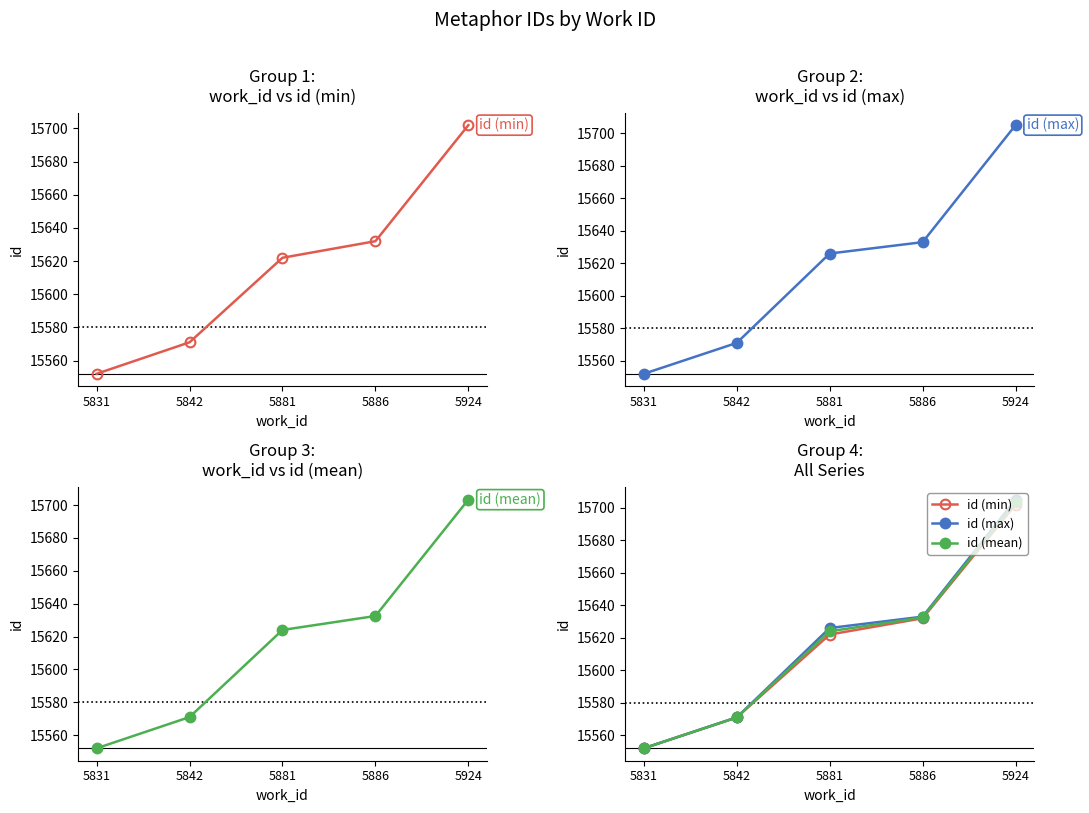

At how many categories does at least one series exceed 15647?

1